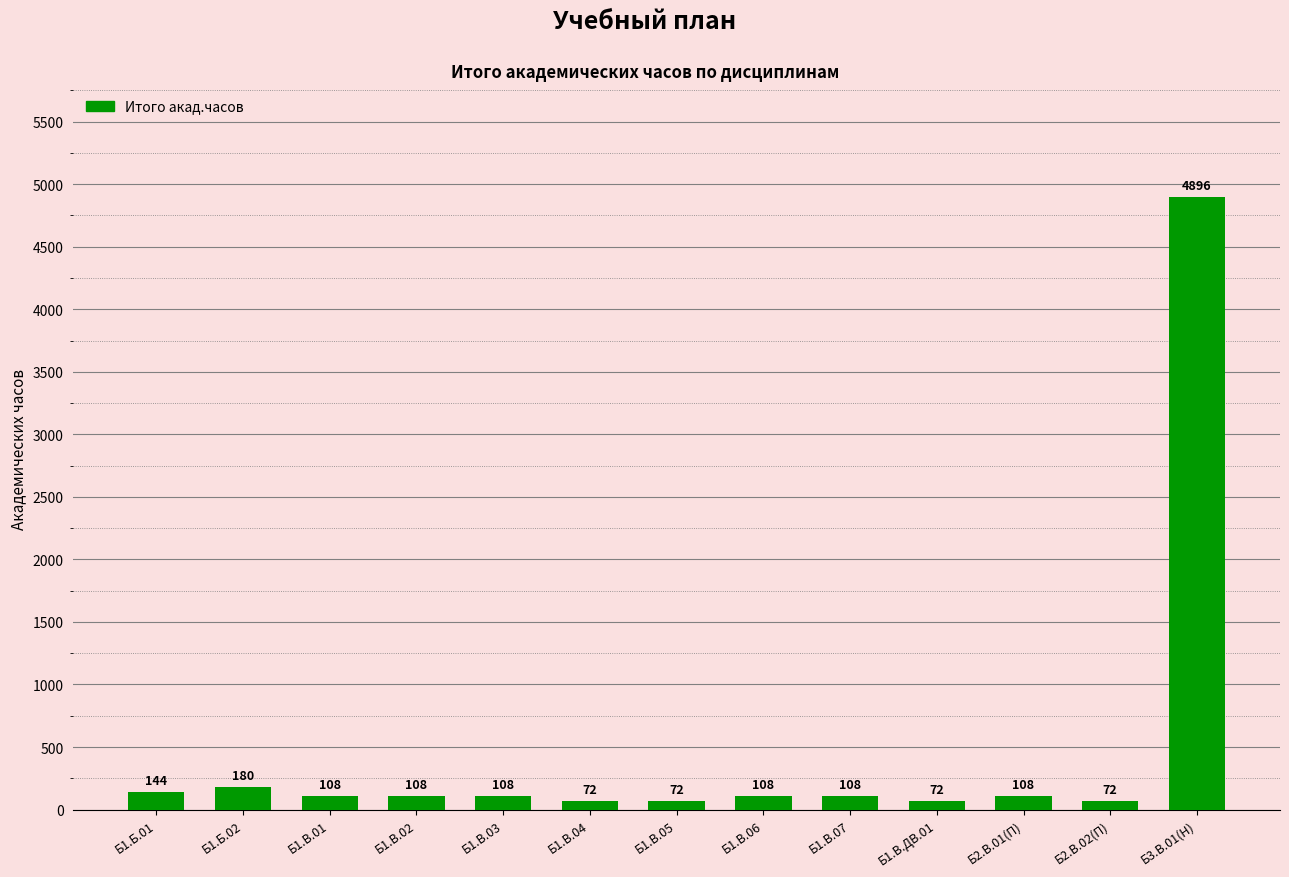

Reading left to right, extract all data points from this chart.

Б1.Б.01=144	Б1.Б.02=180	Б1.В.01=108	Б1.В.02=108	Б1.В.03=108	Б1.В.04=72	Б1.В.05=72	Б1.В.06=108	Б1.В.07=108	Б1.В.ДВ.01=72	Б2.В.01(П)=108	Б2.В.02(П)=72	Б3.В.01(Н)=4896